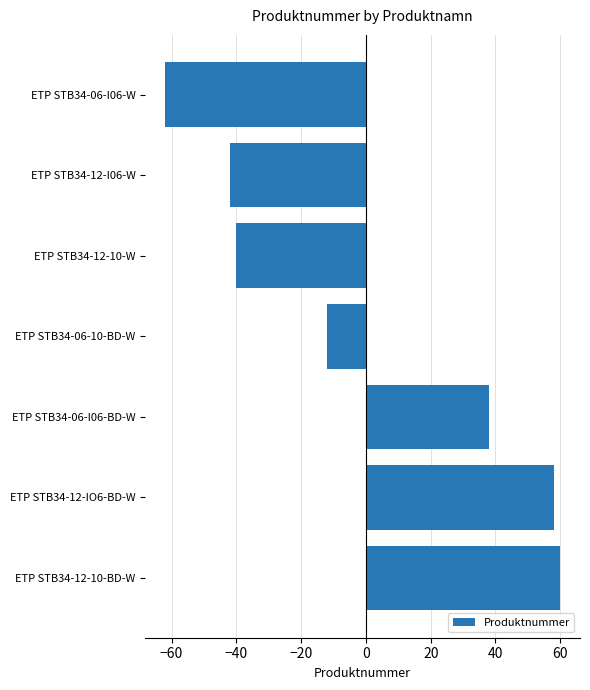

How many bars are there in total?

7